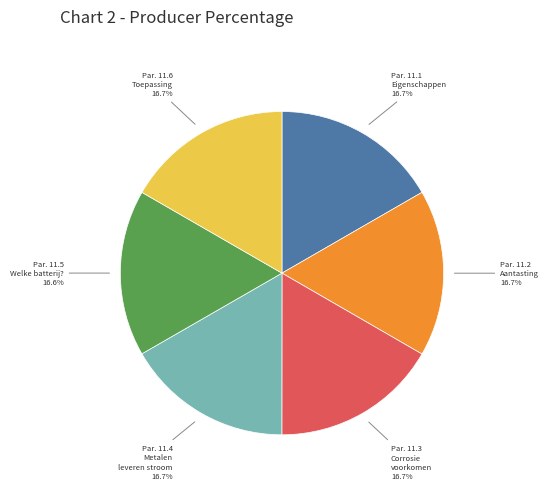

Is there any slice that represents more than half of the pie?

No